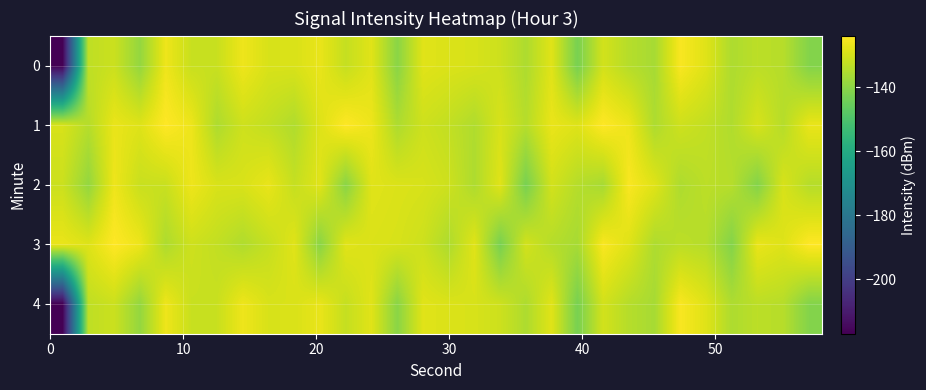

What is the minimum value shown in the chart?

-217.1